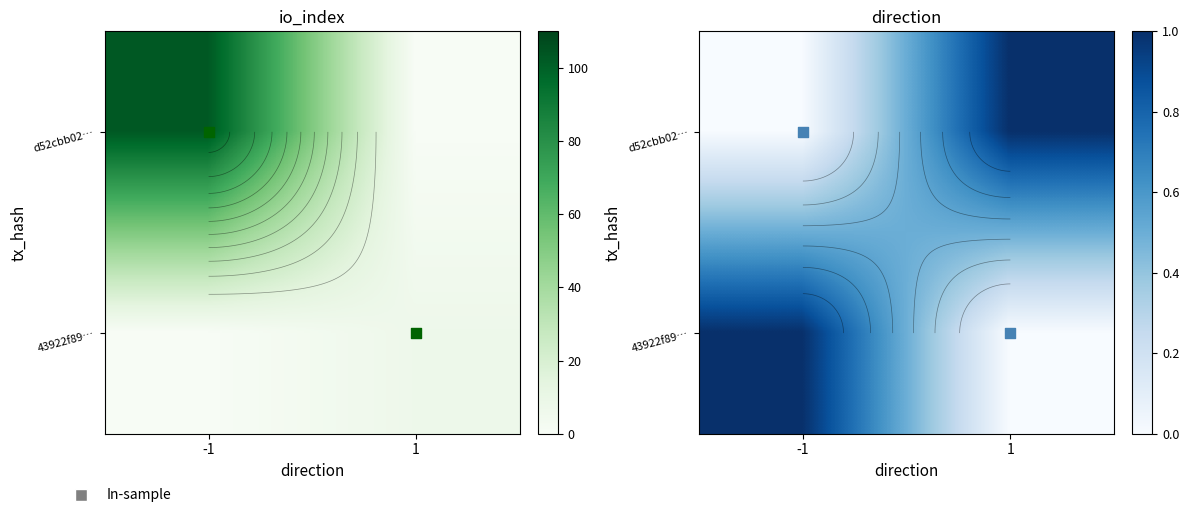

Is the value of 43922f89… at 1 greater than the value of d52cbb02… at 1?

No